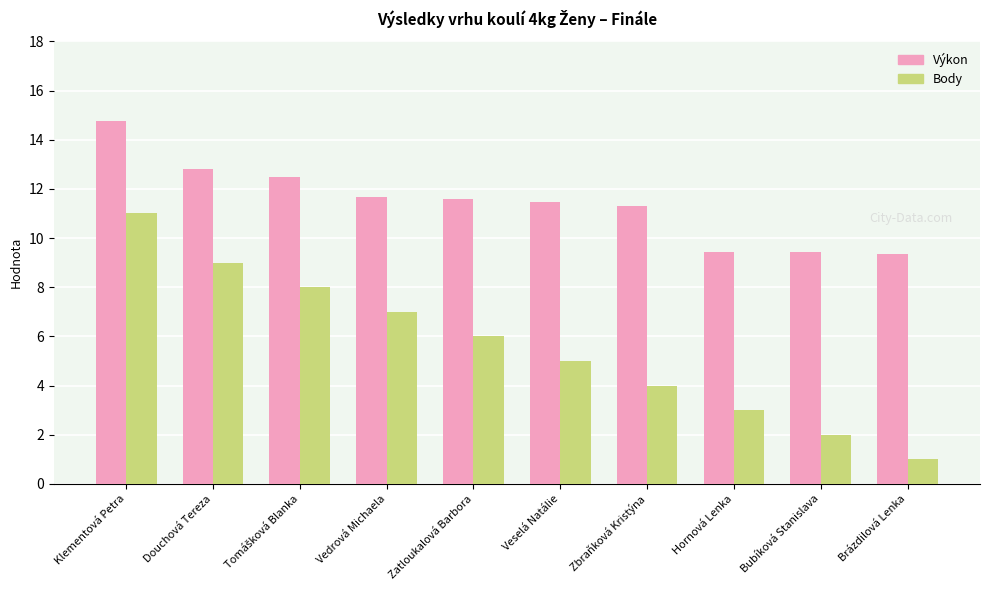

What is the difference between the second highest and minimum values in the Výkon series?

3.4